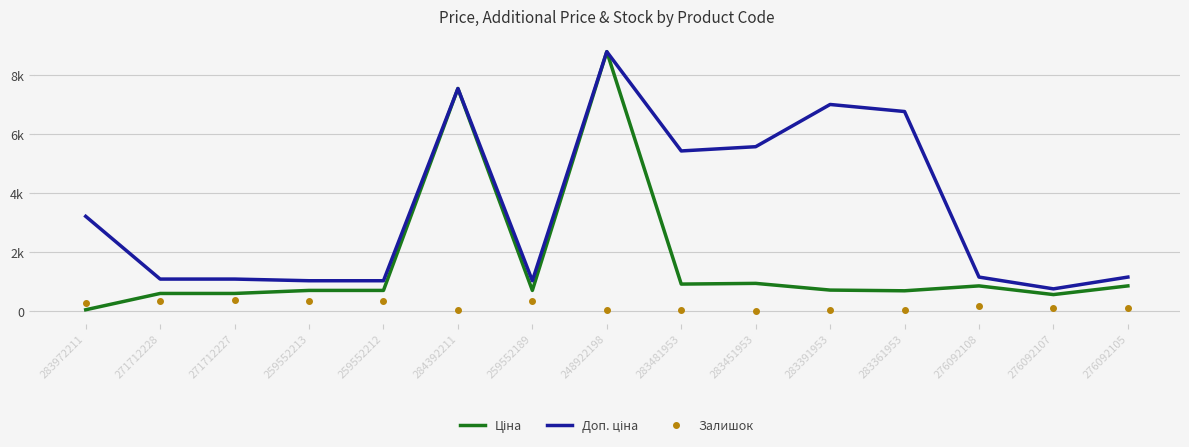

True or false: Доп. ціна and Залишок cross at least once.

False